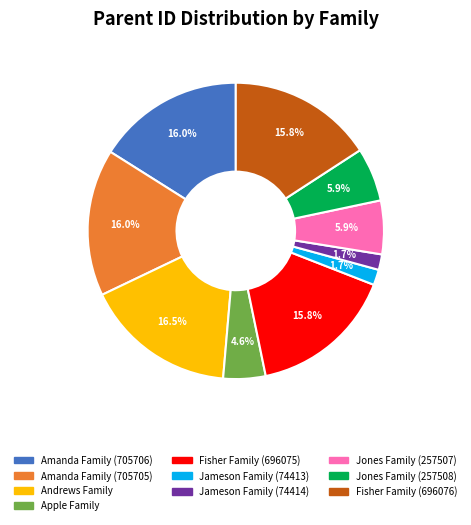

Is it true that Jones Family (257508) is 20% of the pie?

False